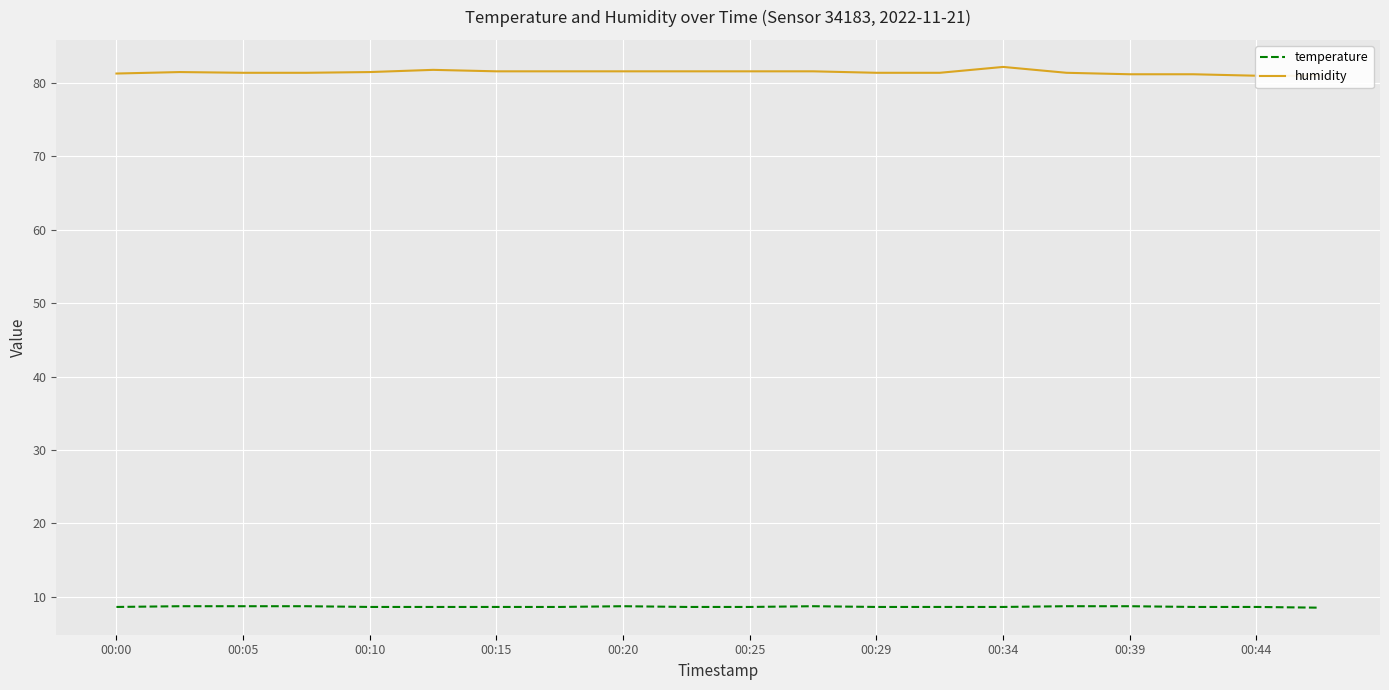

What is the value of the temperature point at the 17th from the left?

8.7